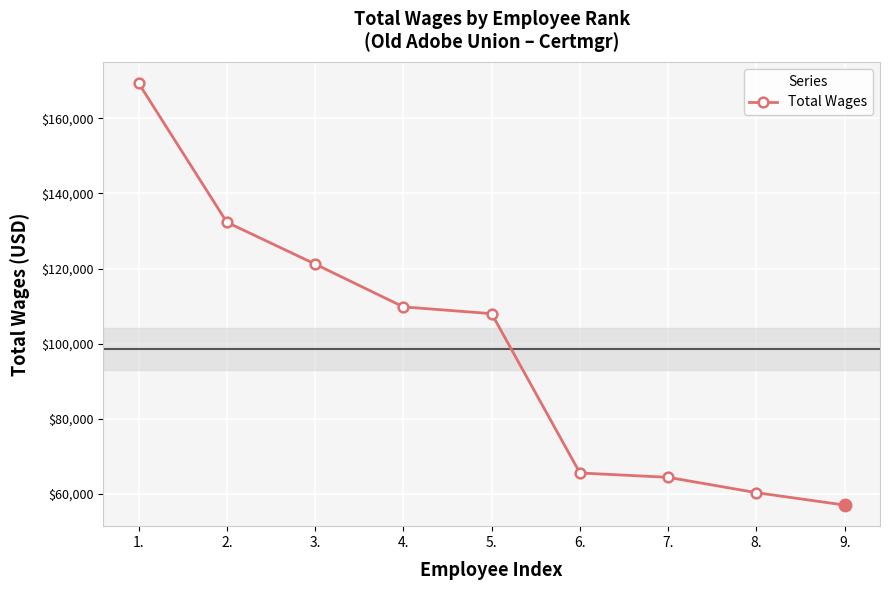

At which category does the chart reach its peak across all series?

1.